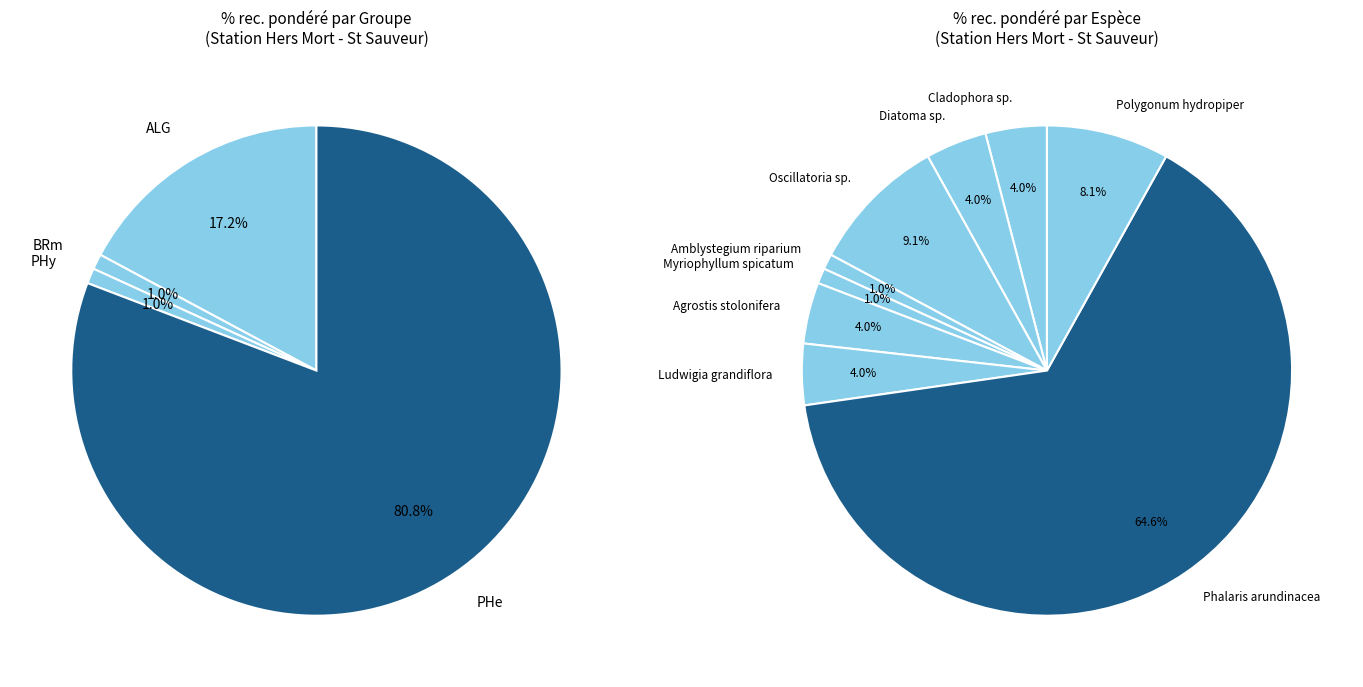

True or false: PHy accounts for 1% of the total.

True